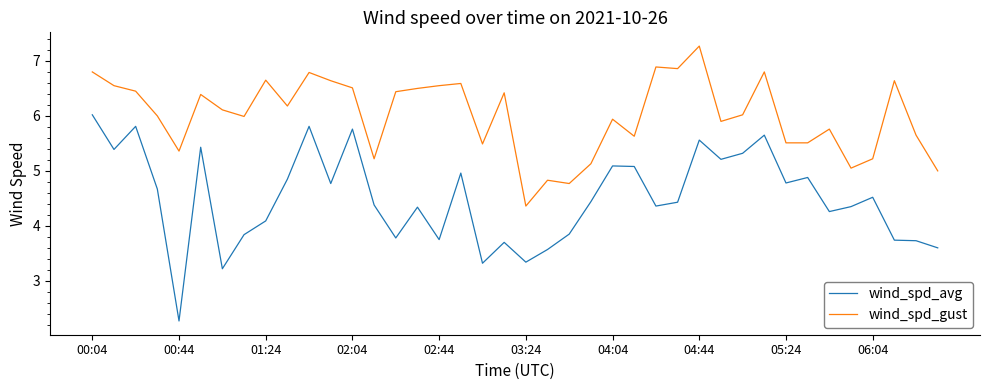

Which series has the widest spread of values?

wind_spd_avg